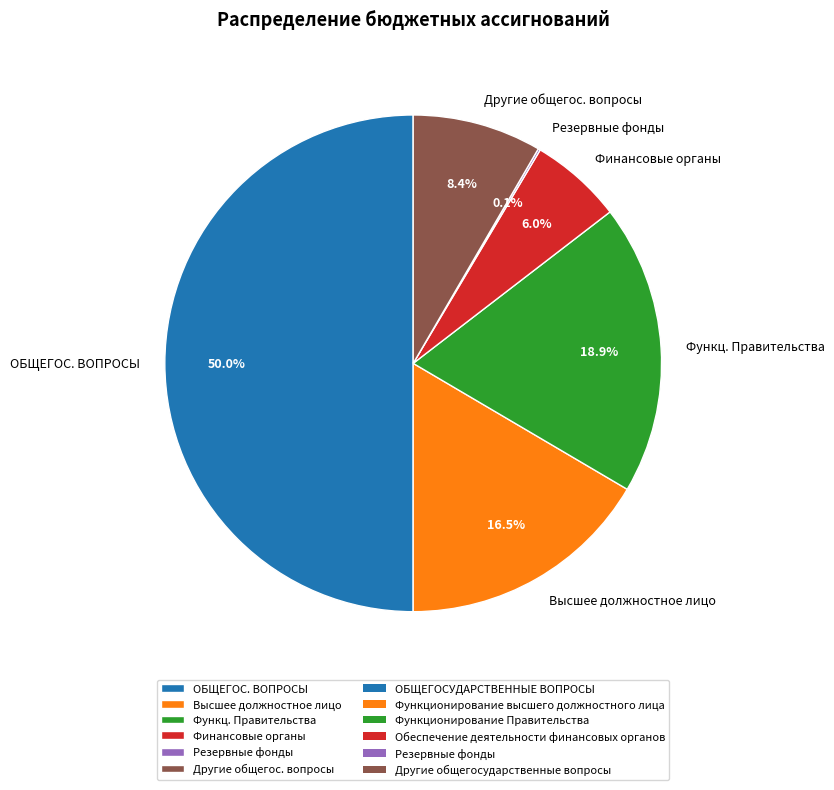

Approximately how many times larger is the value at Высшее должностное лицо compared to Другие общегос. вопросы?

2.0